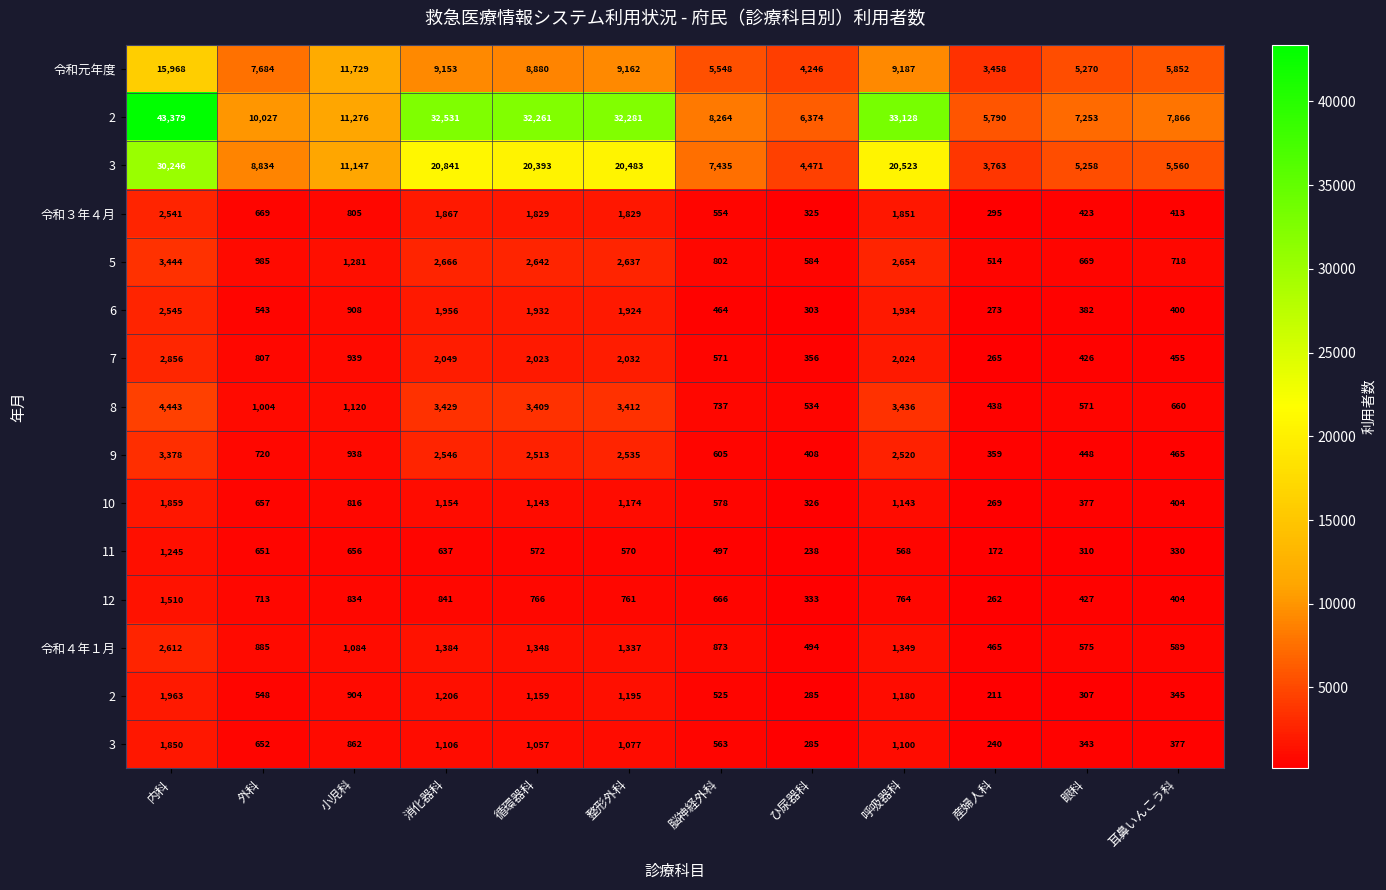

How many series are shown in this chart?

15